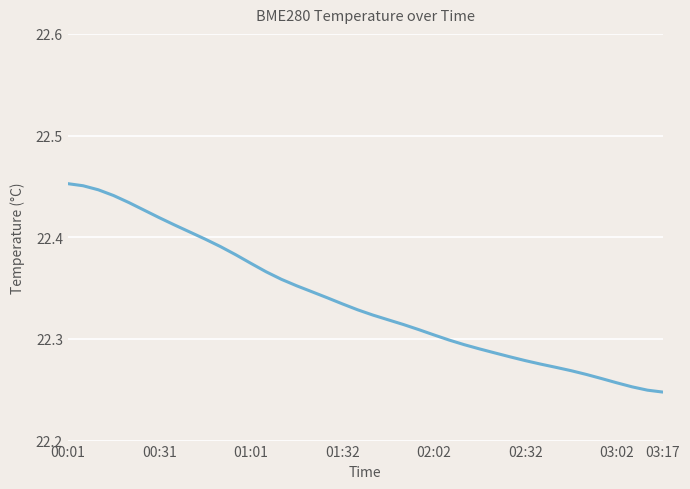

Does the chart display data point markers on the line(s)?

No